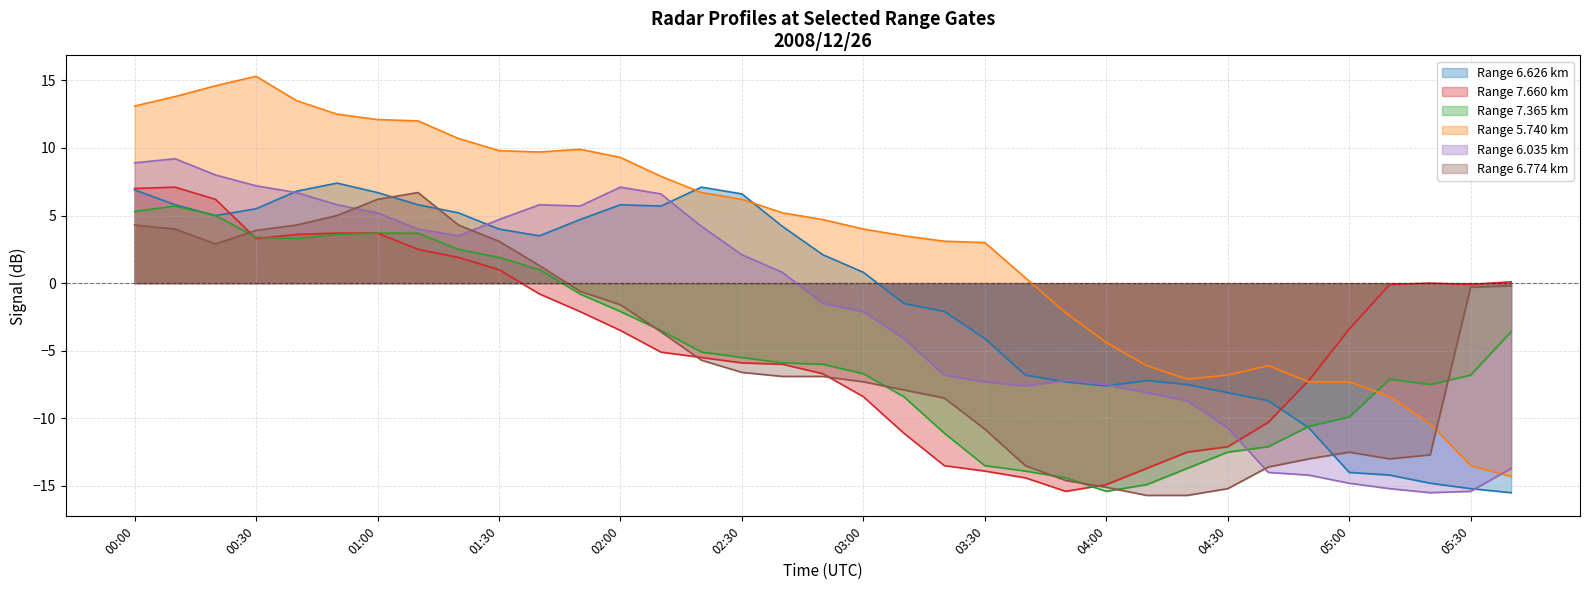

What is the value of the 6.035 point at the 8th from the left?

4.0